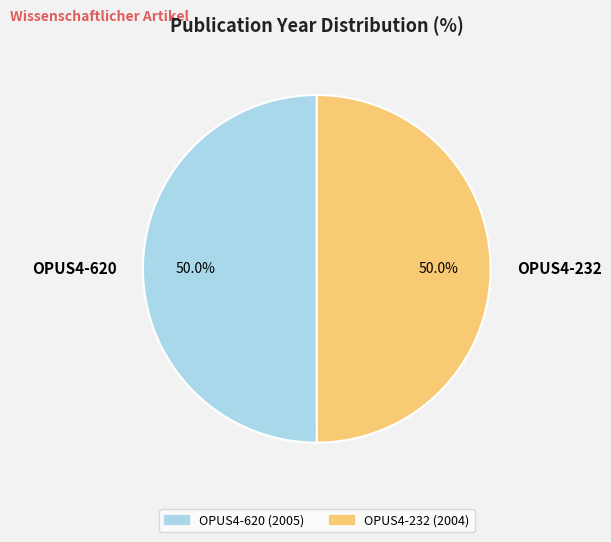

How many slices are in this pie chart?

2